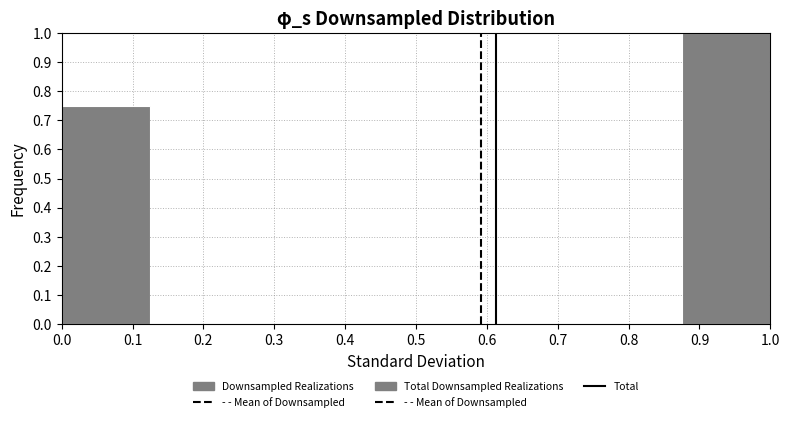

Which range on the x-axis has the tallest bar?

0.875 to 1.000